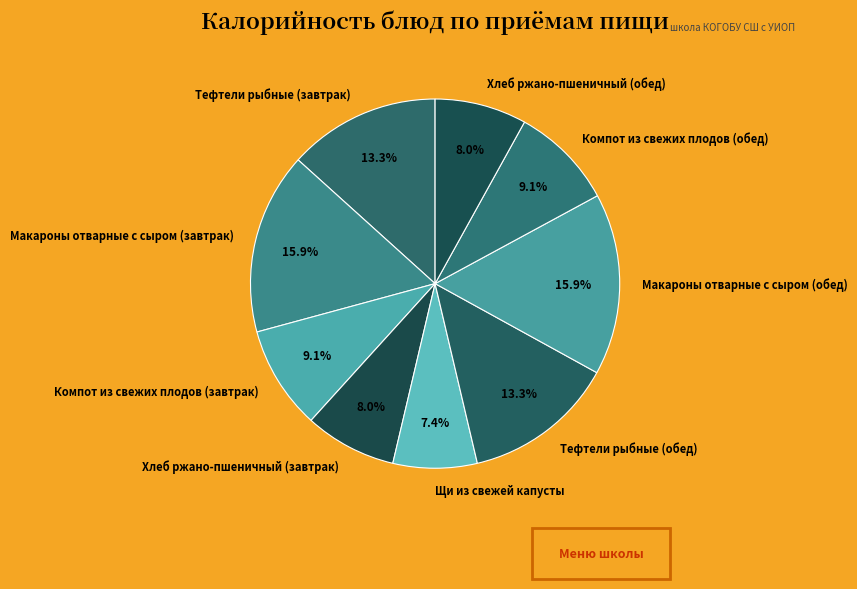

Count the number of slices in the pie.

9